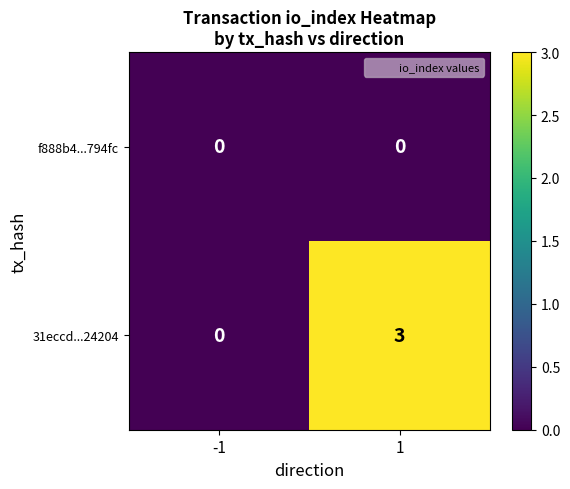

Count the number of categories in the chart.

2